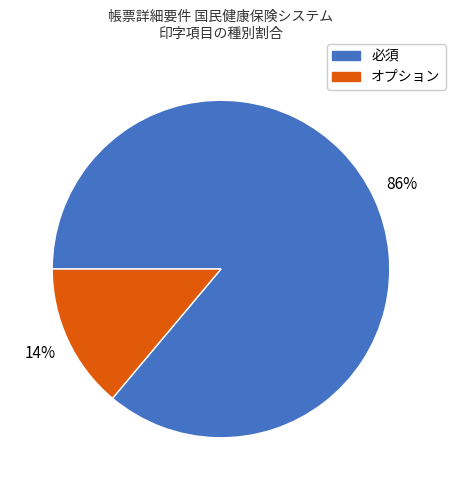

To the nearest percent, what percentage of the pie is オプション?

14%